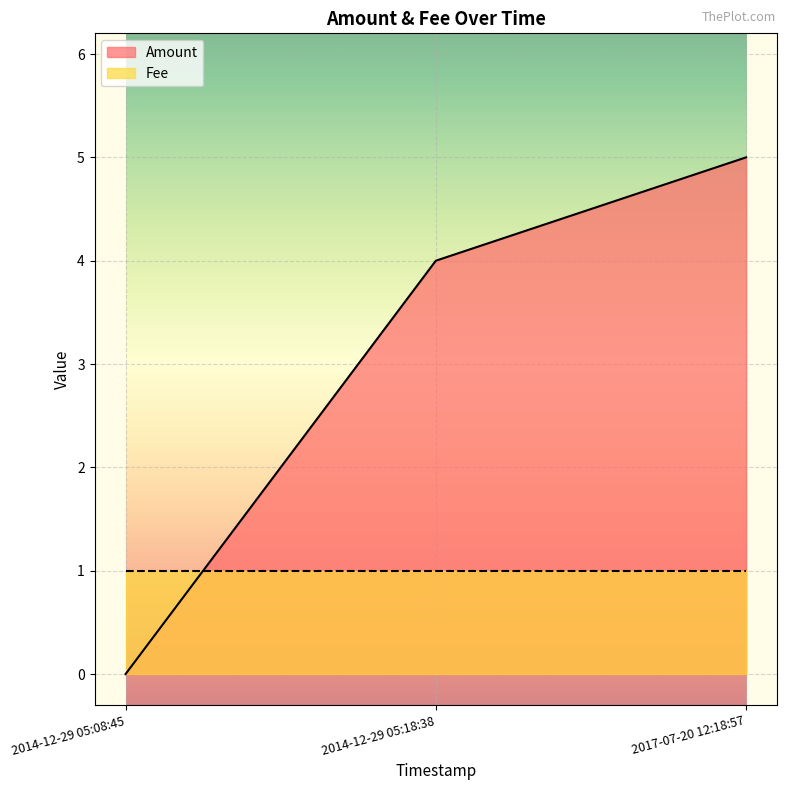

At which label is the value closest to 2?

2014-12-29 05:08:45